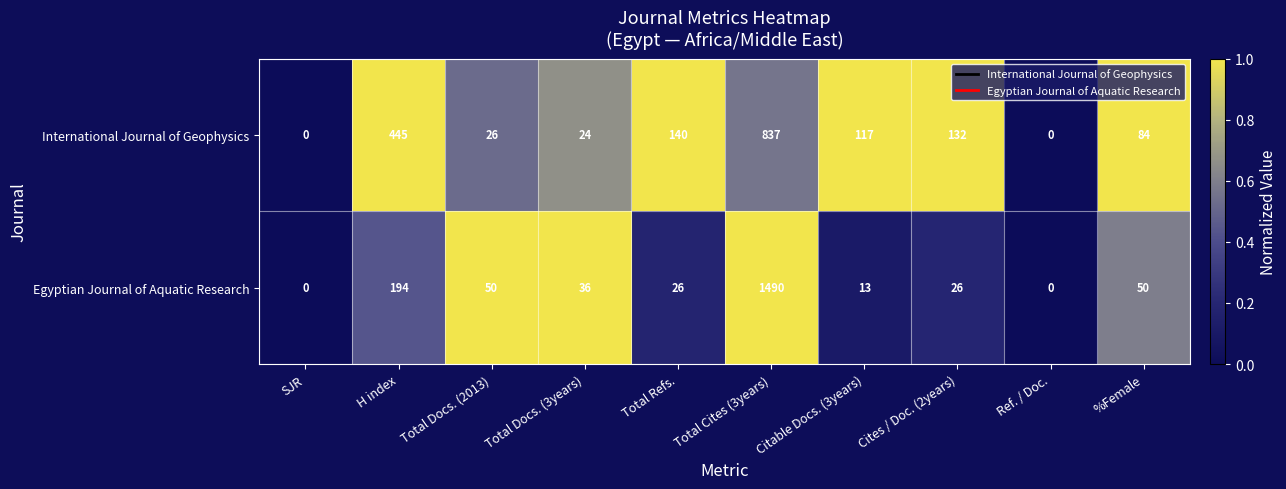

The International Journal of Geophysics series shows 84 at %Female. True or false?

True